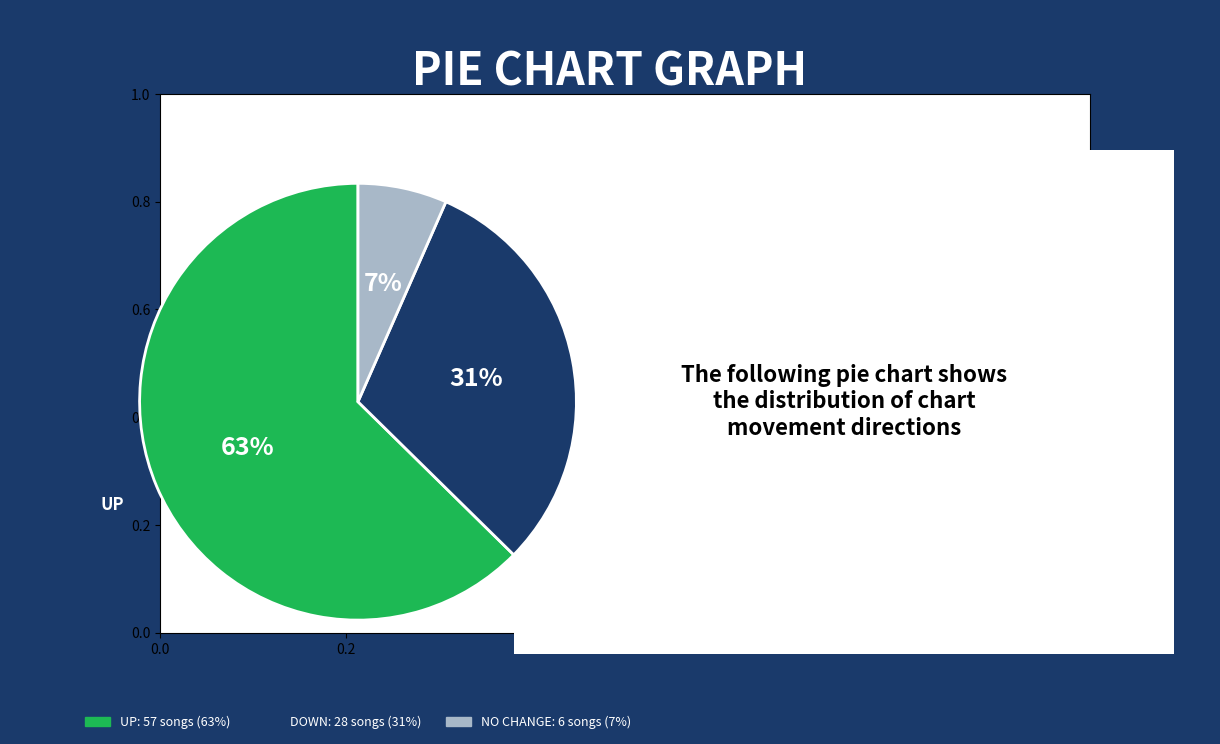

How many segments does this pie chart have?

3